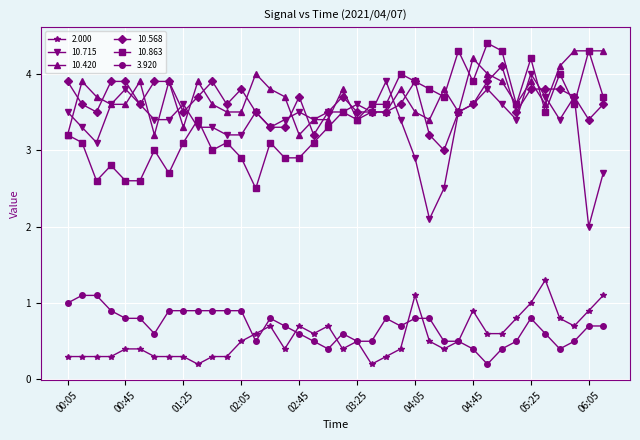

Which series has the widest spread of values?

10.715